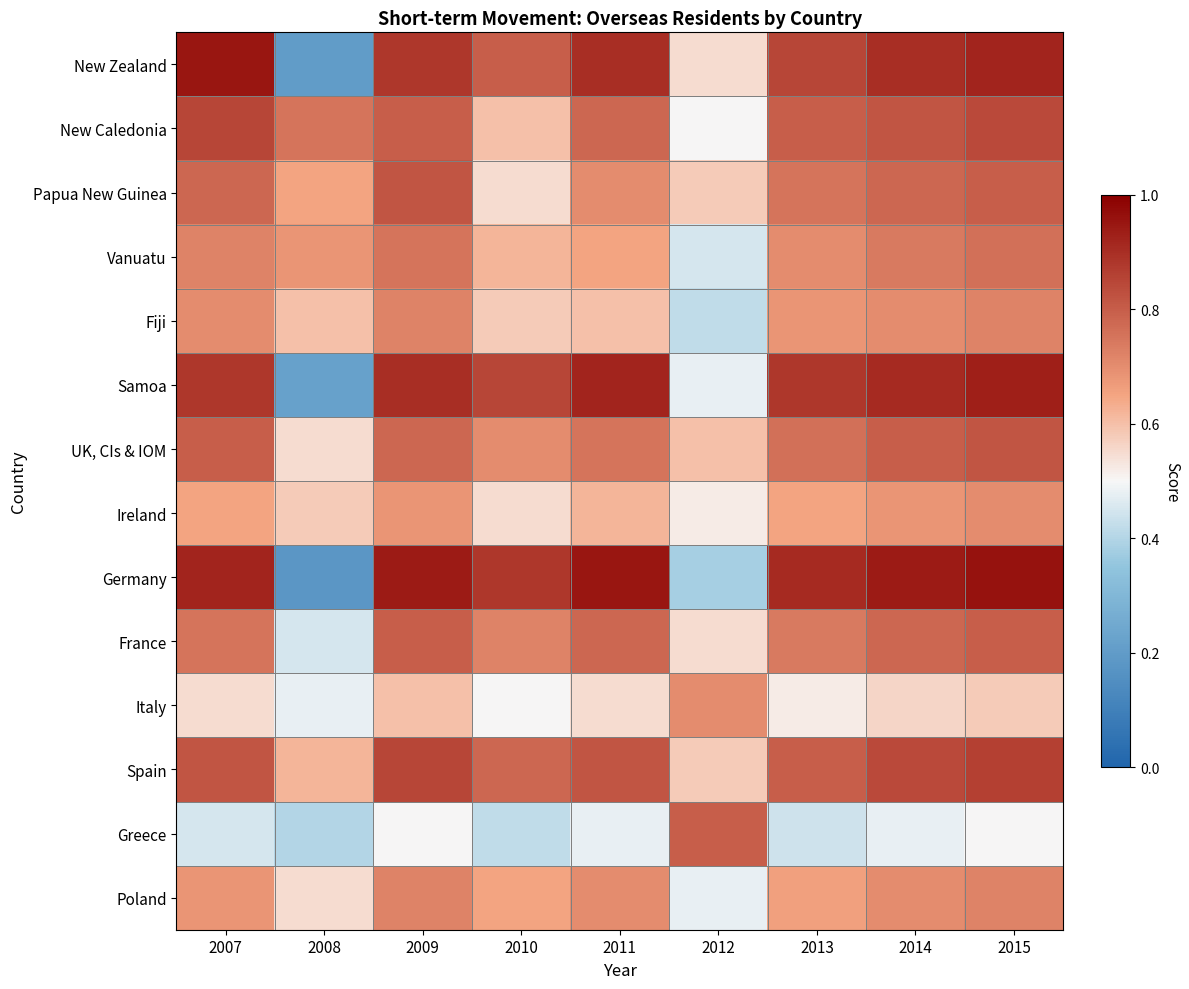

Which series changed the most between 2008 and 2010?

Germany